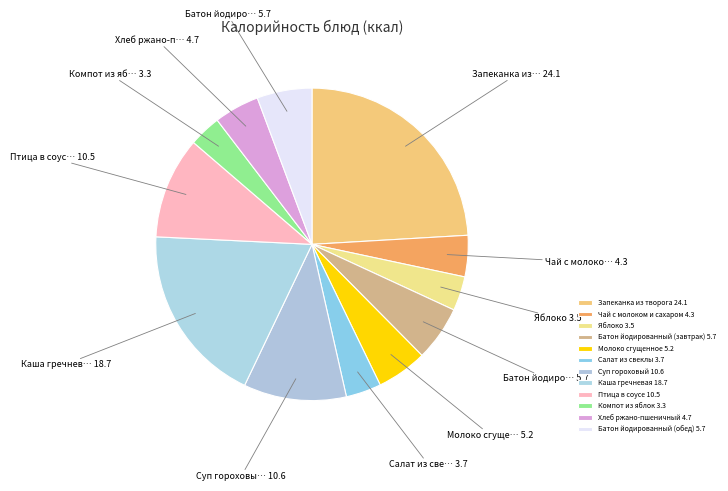

Is it true that Батон йодированный (завтрак) is 6% of the pie?

True